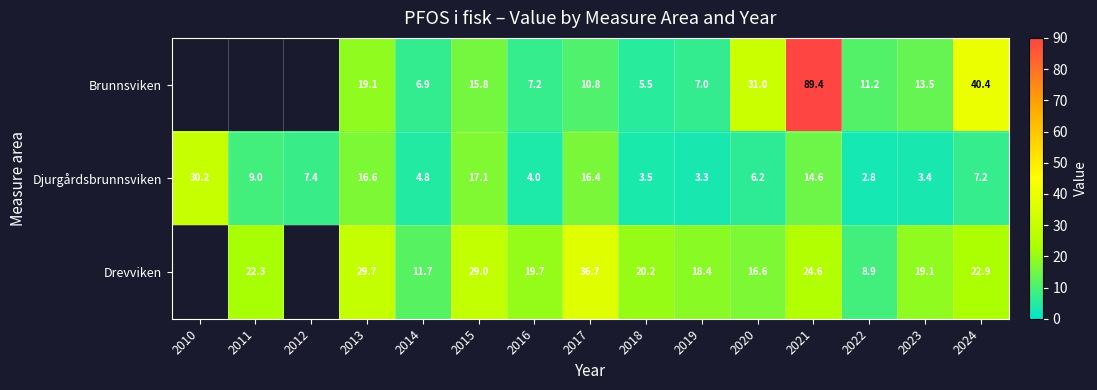

Rank the series at 2023 from lowest to highest value.

Djurgårdsbrunnsviken, Brunnsviken, Drevviken